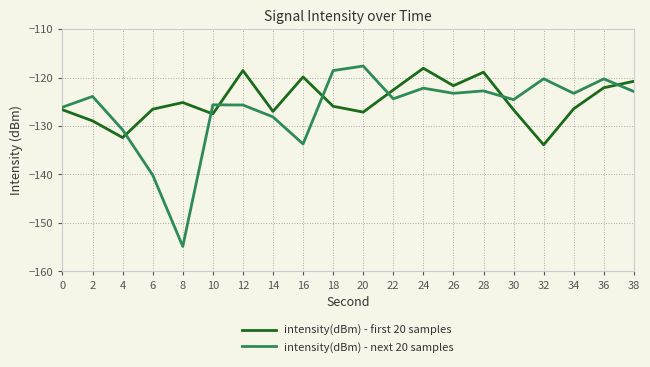

Where do intensity(dBm) - next 20 samples and intensity(dBm) - first 20 samples first cross each other?

4 and 6